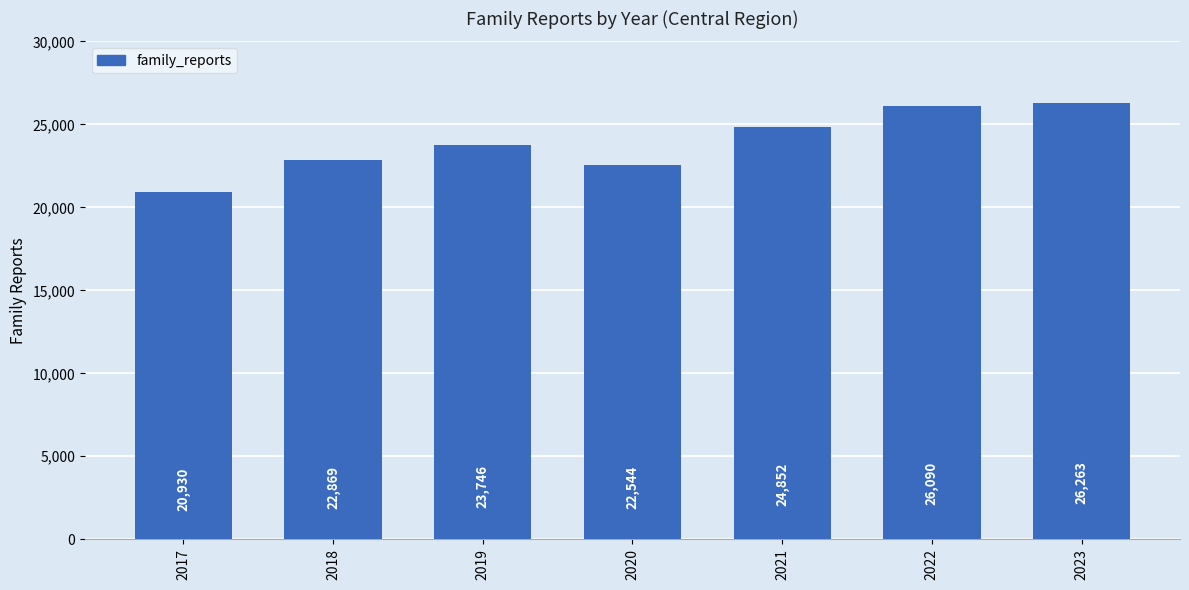

Reading left to right, what are all the values shown in this chart?

2017=20930	2018=22869	2019=23746	2020=22544	2021=24852	2022=26090	2023=26263